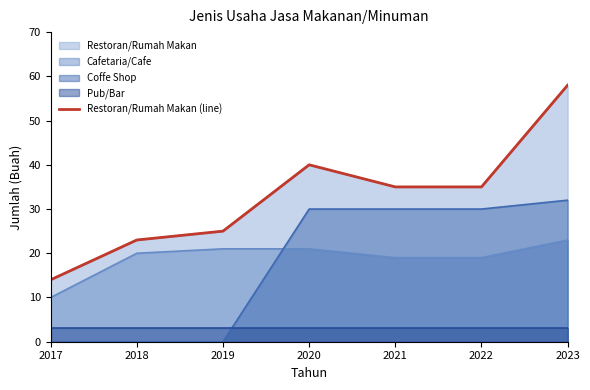

Reading left to right, transcribe all the data shown in this chart.

2017=14	2018=23	2019=25	2020=40	2021=35	2022=35	2023=58